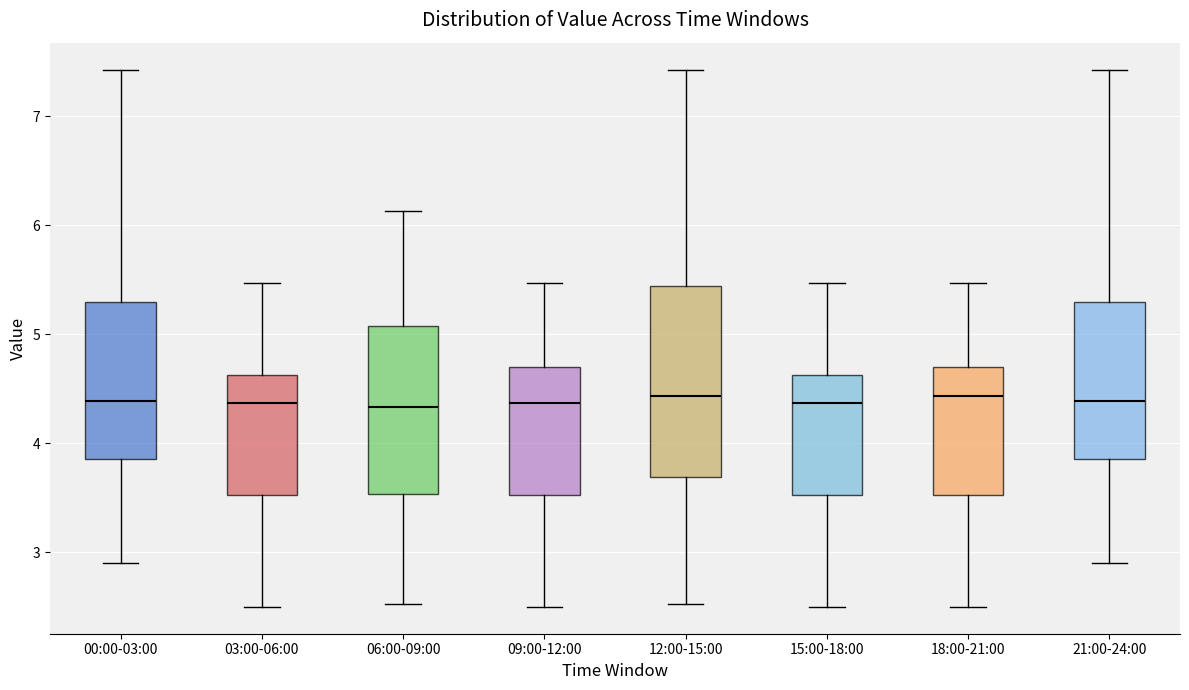

Where does the upper whisker of the box for 09:00-12:00 end on the y-axis? The values are not printed on the chart, so give them approximately, as read against the axis.

5.5